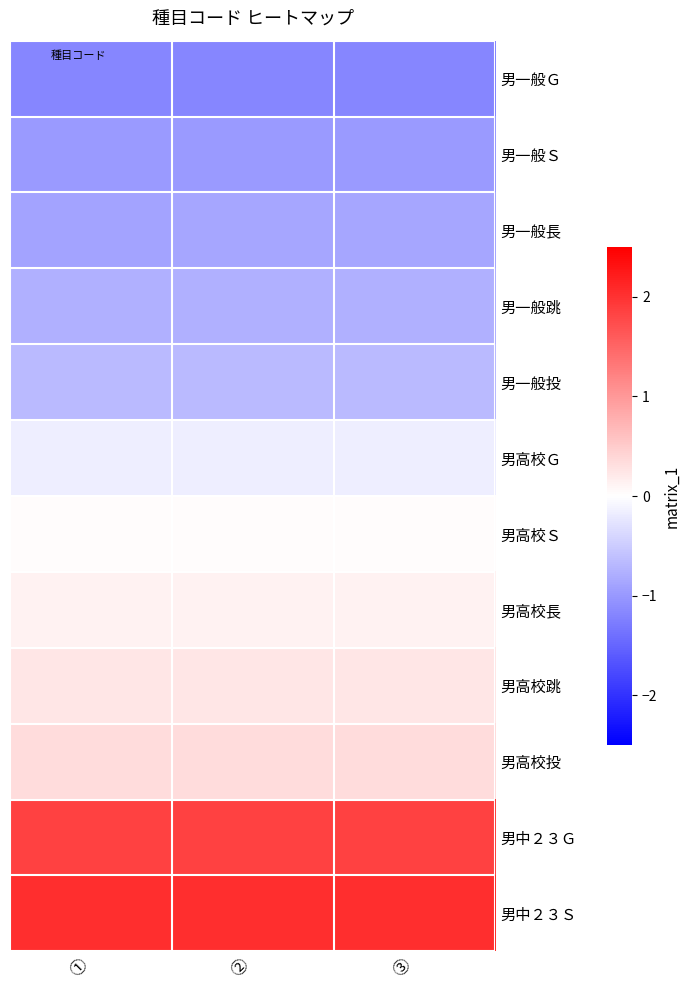

At which category does the chart reach its minimum across all series?

①